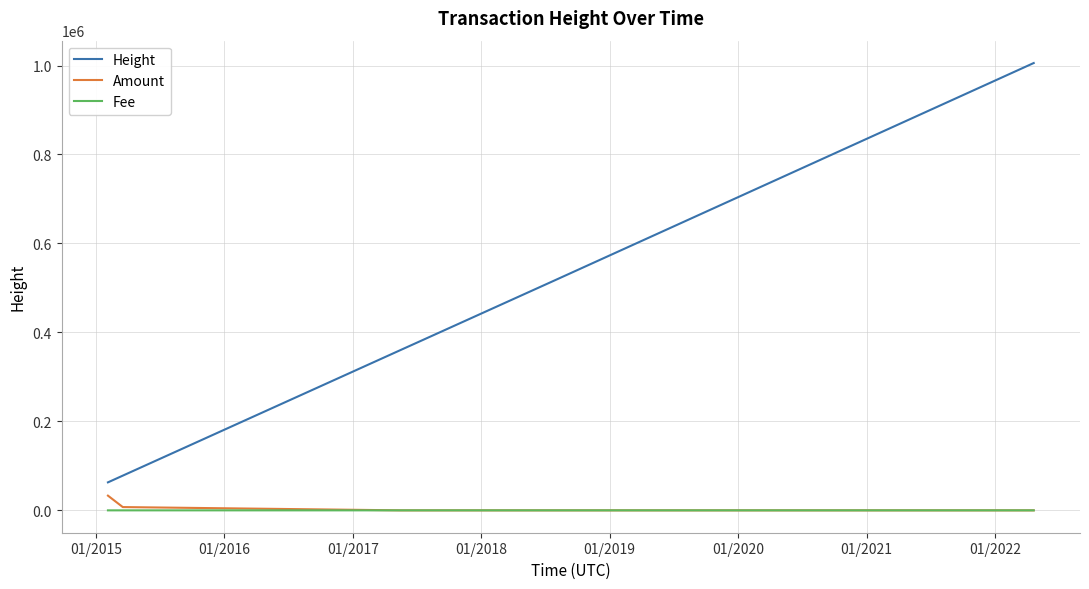

True or false: Fee and Height cross at least once.

False